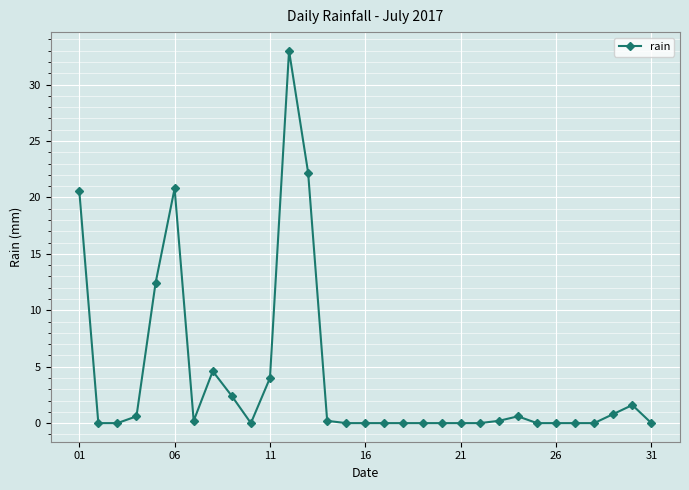

What is the value of the 23rd point from the left?

0.2